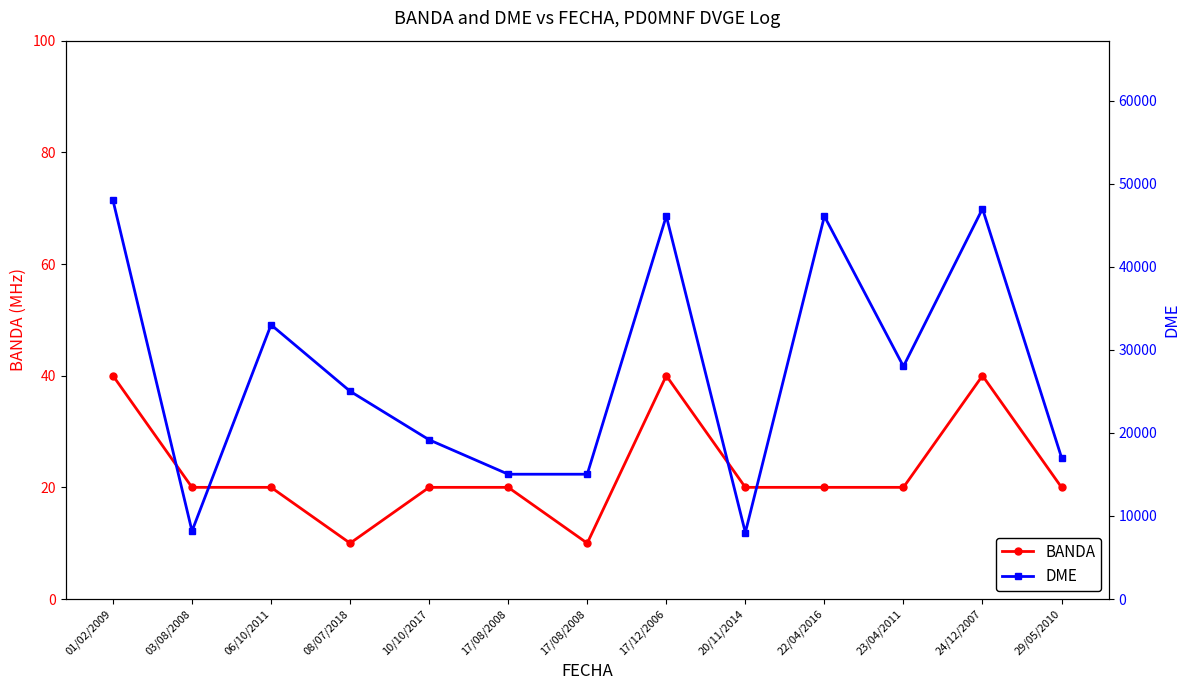

The BANDA series shows 40 at 01/02/2009. True or false?

True